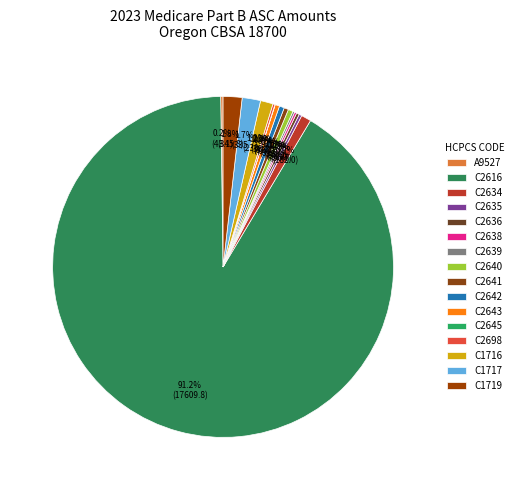

What is the change in value from C2638 to C2640?

+50.5